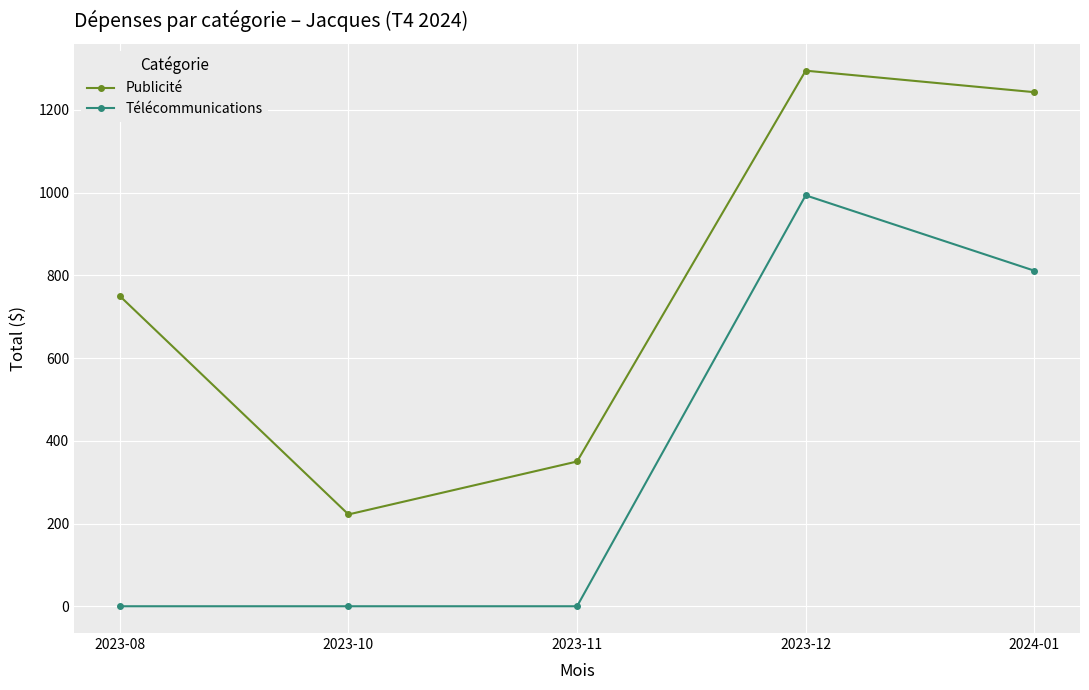

How many values in the Télécommunications series exceed 0?

2